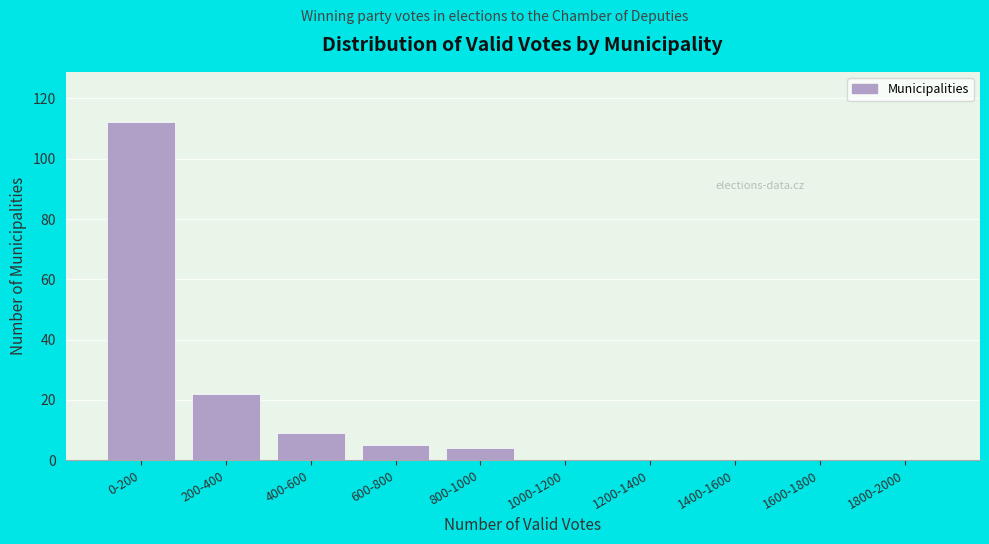

Reading left to right, transcribe all the data shown in this chart.

0-200=112	200-400=22	400-600=9	600-800=5	800-1000=4	1000-1200=0	1200-1400=0	1400-1600=0	1600-1800=0	1800-2000=0